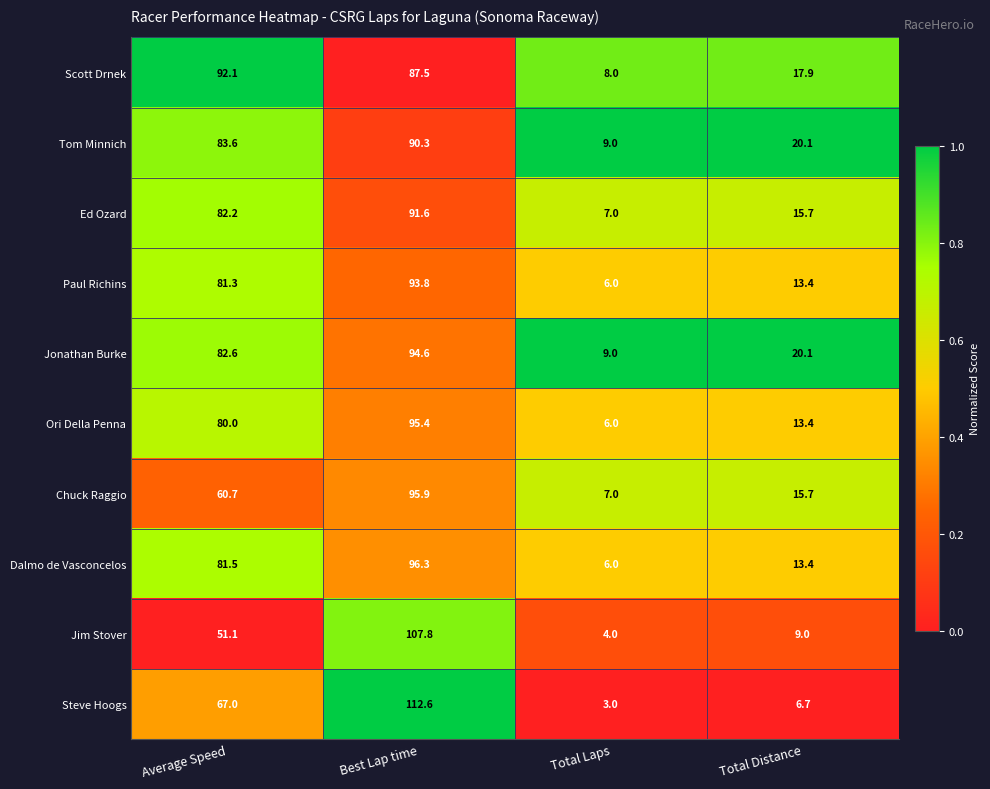

True or false: Paul Richins has a value of 81.3 at Average Speed.

True